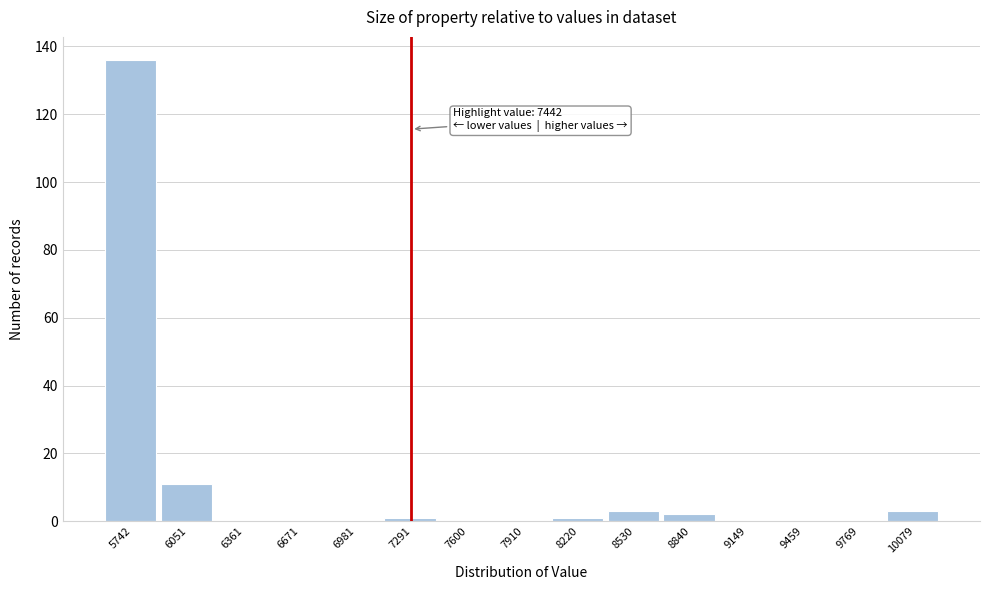

Reading left to right, transcribe all the data shown in this chart.

5742=136	6051=11	6361=0	6671=0	6981=0	7291=1	7600=0	7910=0	8220=1	8530=3	8840=2	9149=0	9459=0	9769=0	10079=3